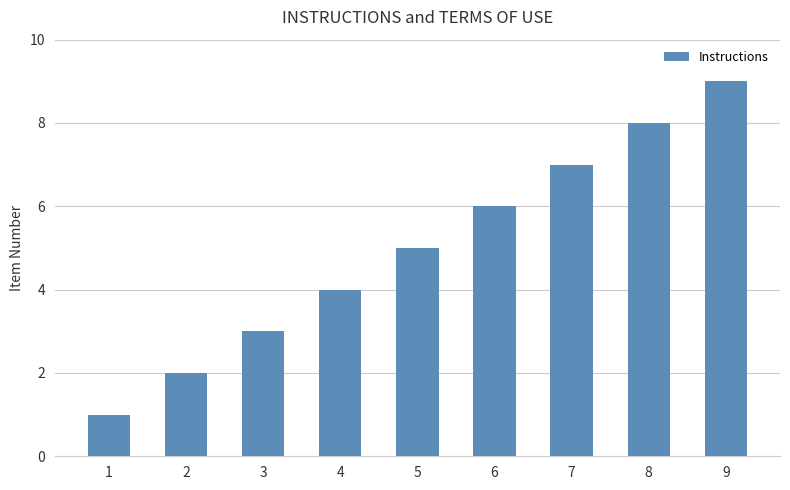

What is the ratio of the value at 1 to the value at 9?

0.1